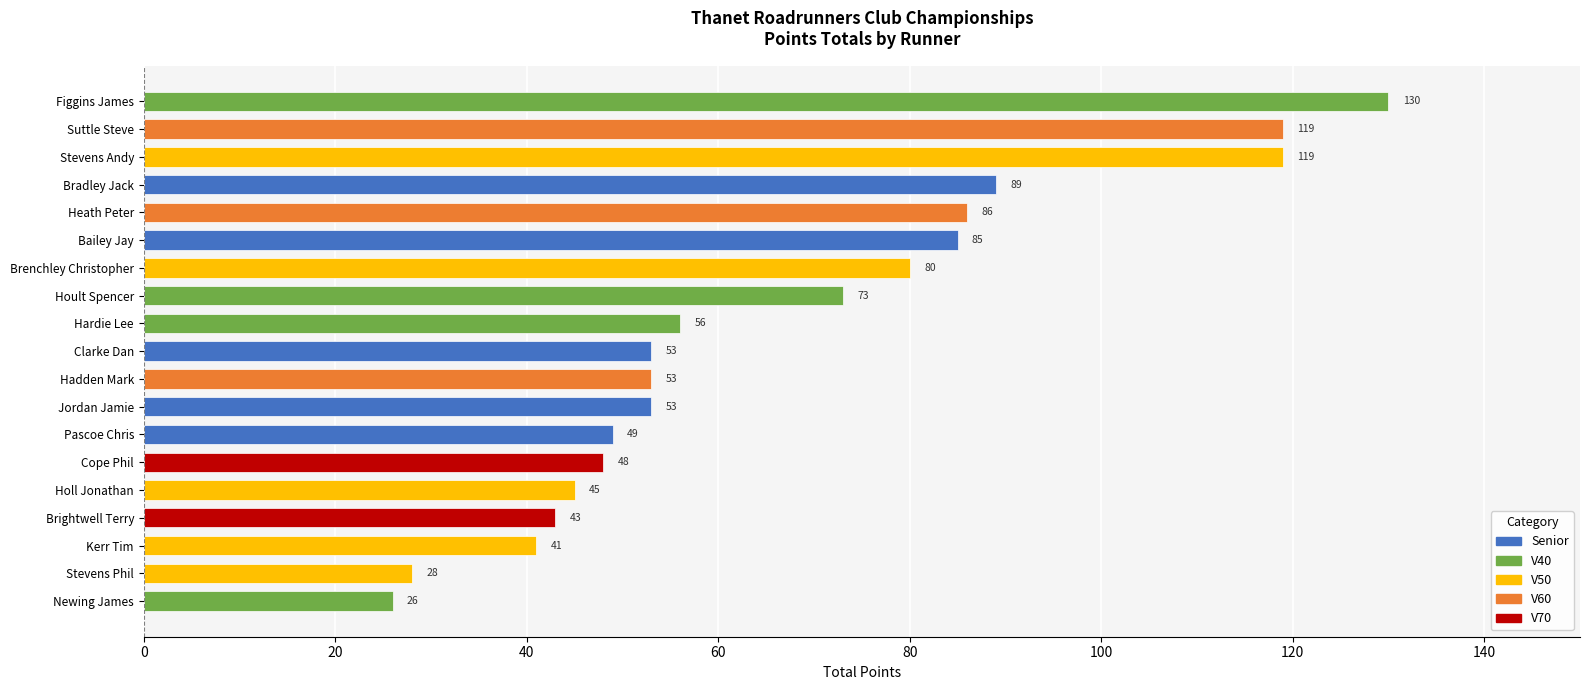

What is the difference between the values at Hadden Mark and Brightwell Terry?

10